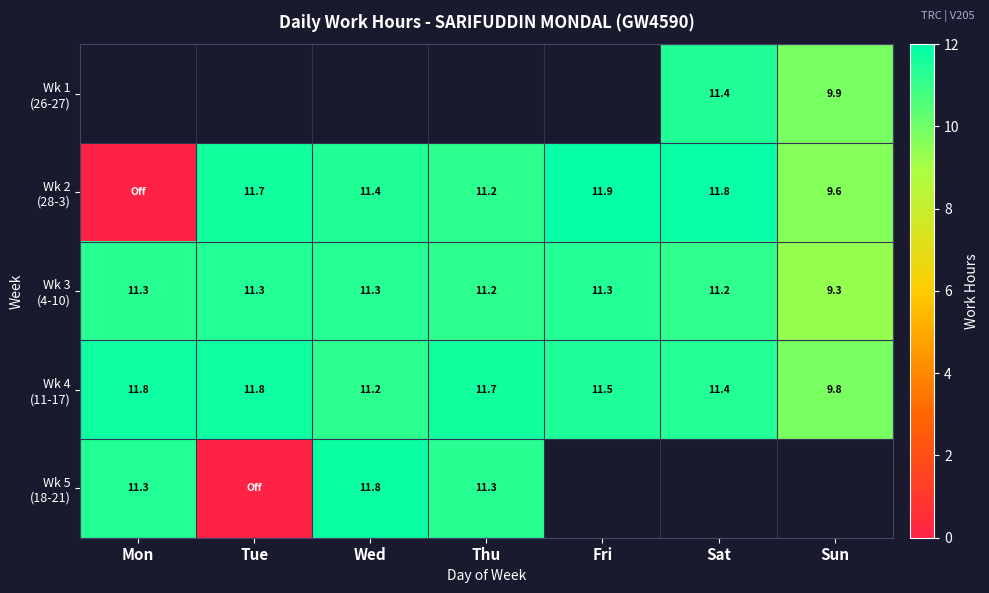

List the series in order of their peak value, lowest first.

Wk 3 (4-10), Wk 1 (26-27), Wk 4 (11-17), Wk 5 (18-21), Wk 2 (28-3)